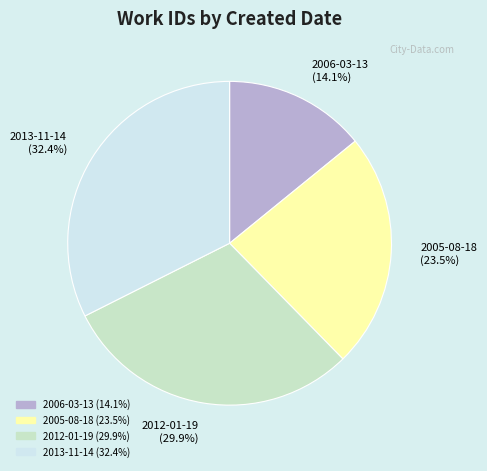

To the nearest percent, what percentage of the pie is 2012-01-19?

30%